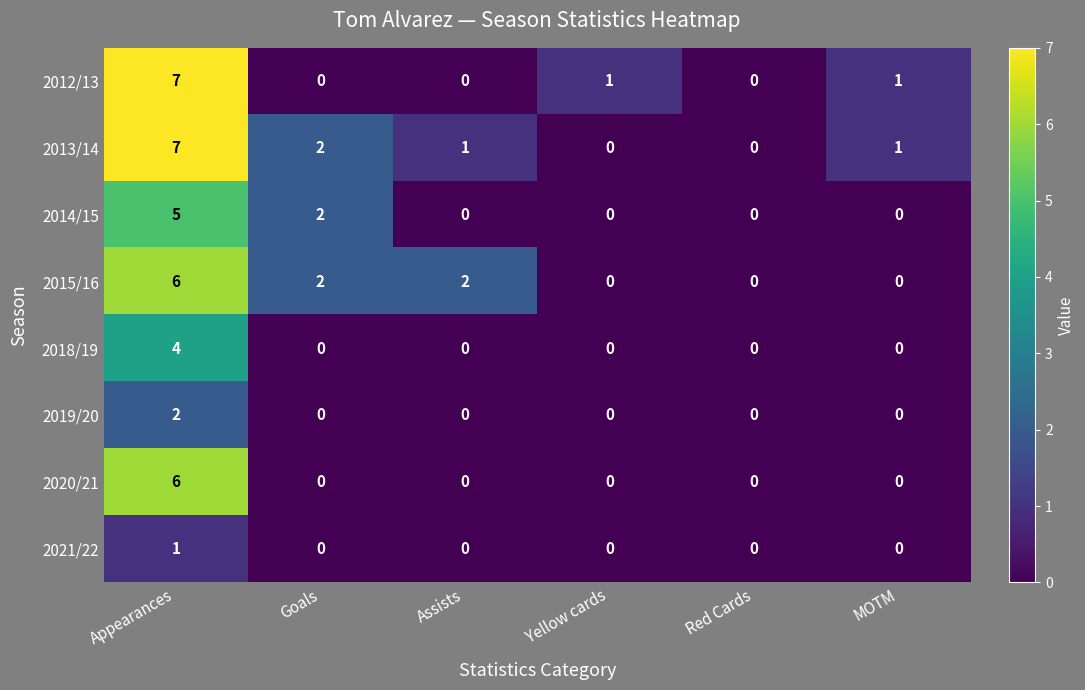

Where does the 2013/14 series first go above 1?

Appearances